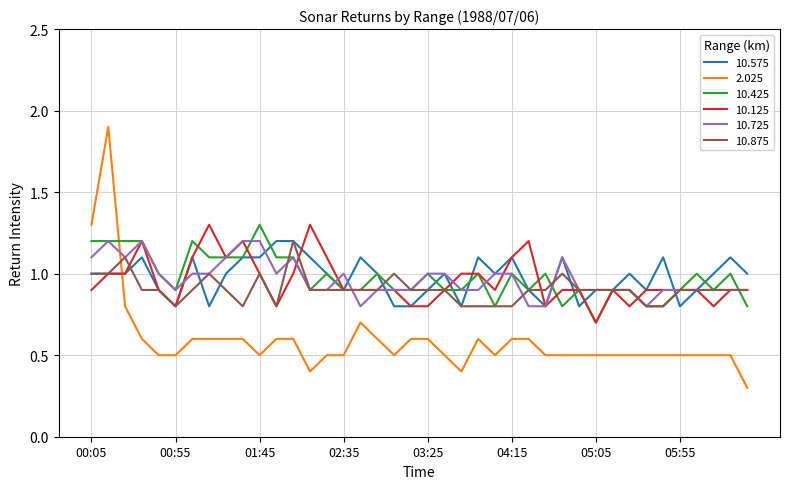

Reading left to right, what are all the values shown in this chart?

10.575: 1.0	1.0	1.0	1.1	0.9	0.8	1.1	0.8	1.0	1.1	1.1	1.2	1.2	1.1	1.0	0.9	1.1	1.0	0.8	0.8	0.9	1.0	0.8	1.1	1.0	1.1	0.9	0.8	1.1	0.8	0.9	0.9	1.0	0.9	1.1	0.8	0.9	1.0	1.1	1.0
2.025: 1.3	1.9	0.8	0.6	0.5	0.5	0.6	0.6	0.6	0.6	0.5	0.6	0.6	0.4	0.5	0.5	0.7	0.6	0.5	0.6	0.6	0.5	0.4	0.6	0.5	0.6	0.6	0.5	0.5	0.5	0.5	0.5	0.5	0.5	0.5	0.5	0.5	0.5	0.5	0.3
10.425: 1.2	1.2	1.2	1.2	1.0	0.9	1.2	1.1	1.1	1.1	1.3	1.1	1.1	0.9	1.0	0.9	0.9	1.0	0.9	0.9	1.0	0.9	0.9	1.0	0.8	1.0	0.9	1.0	0.8	0.9	0.7	0.9	0.9	0.8	0.8	0.9	1.0	0.9	1.0	0.8
10.125: 0.9	1.0	1.0	1.2	0.9	0.8	1.1	1.3	1.1	1.2	1.0	0.8	1.0	1.3	1.1	0.9	0.9	0.9	0.9	0.8	0.8	0.9	1.0	1.0	0.9	1.1	1.2	0.8	0.9	0.9	0.7	0.9	0.8	0.9	0.9	0.9	0.9	0.8	0.9	0.9
10.725: 1.1	1.2	1.1	1.2	1.0	0.9	1.0	1.0	1.1	1.2	1.2	1.0	1.1	0.9	0.9	1.0	0.8	0.9	0.9	0.9	1.0	1.0	0.9	0.9	1.0	1.0	0.8	0.8	1.1	0.9	0.9	0.9	0.9	0.8	0.9	0.9	0.9	0.9	0.9	0.9
10.875: 1.0	1.0	1.1	0.9	0.9	0.8	0.9	1.0	0.9	0.8	1.0	0.8	1.2	0.9	0.9	0.9	0.9	0.9	1.0	0.9	0.9	0.9	0.8	0.8	0.8	0.8	0.9	0.9	1.0	0.9	0.9	0.9	0.9	0.8	0.8	0.9	0.9	0.9	0.9	0.9